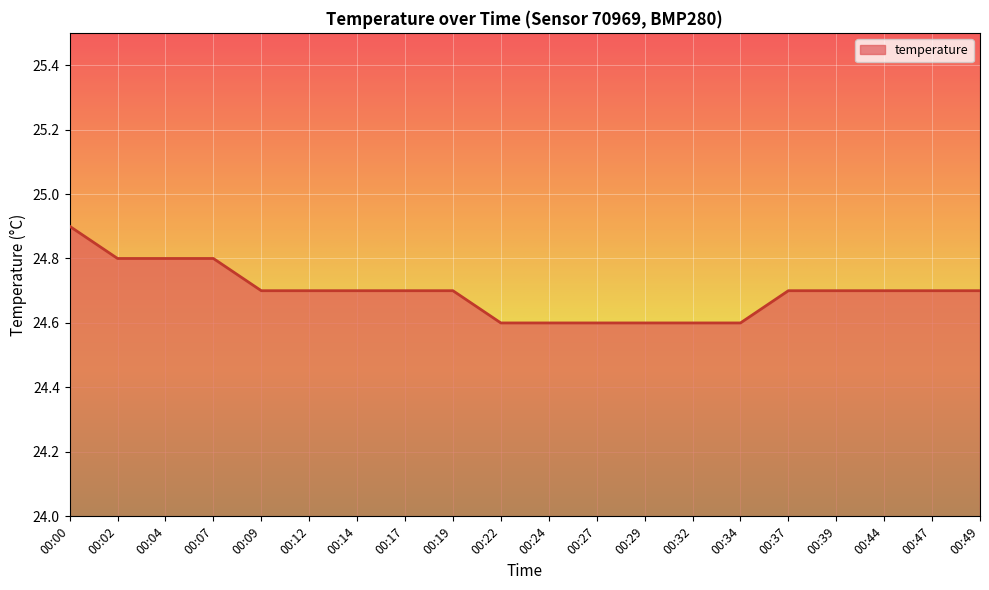

What is the difference between the maximum and minimum values?

0.3